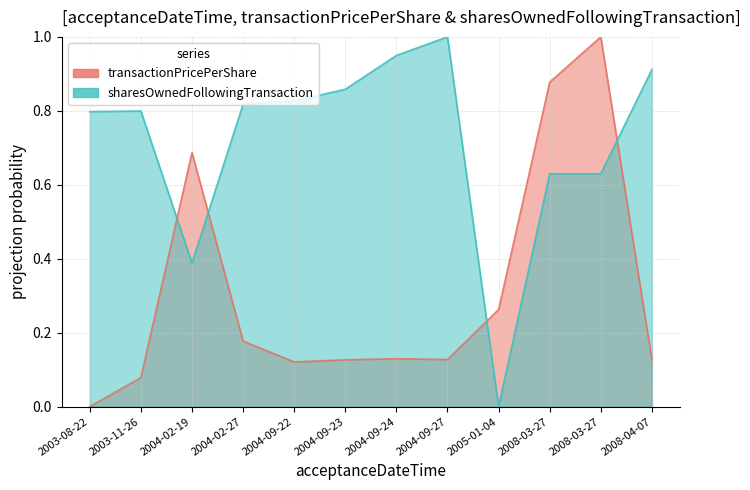

What is the value of the transactionPricePerShare point at the 2nd from the left?

0.1